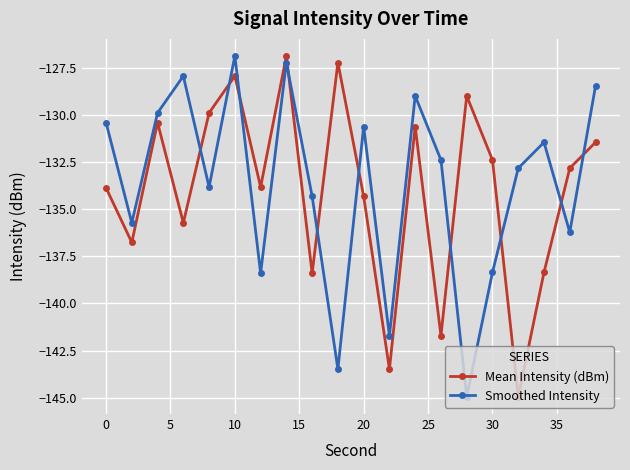

What is the minimum value shown in the chart?

-145.0